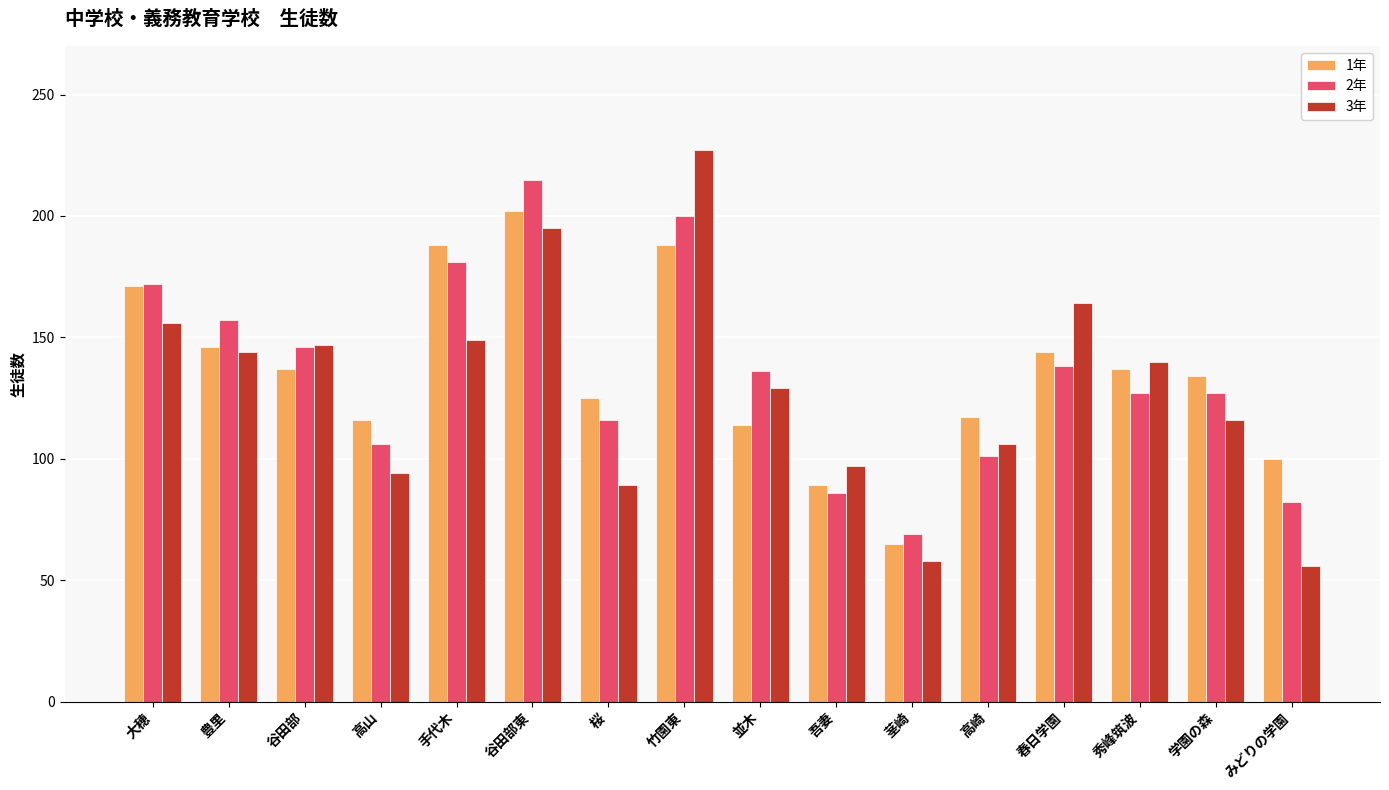

How many data points does each series have?

16